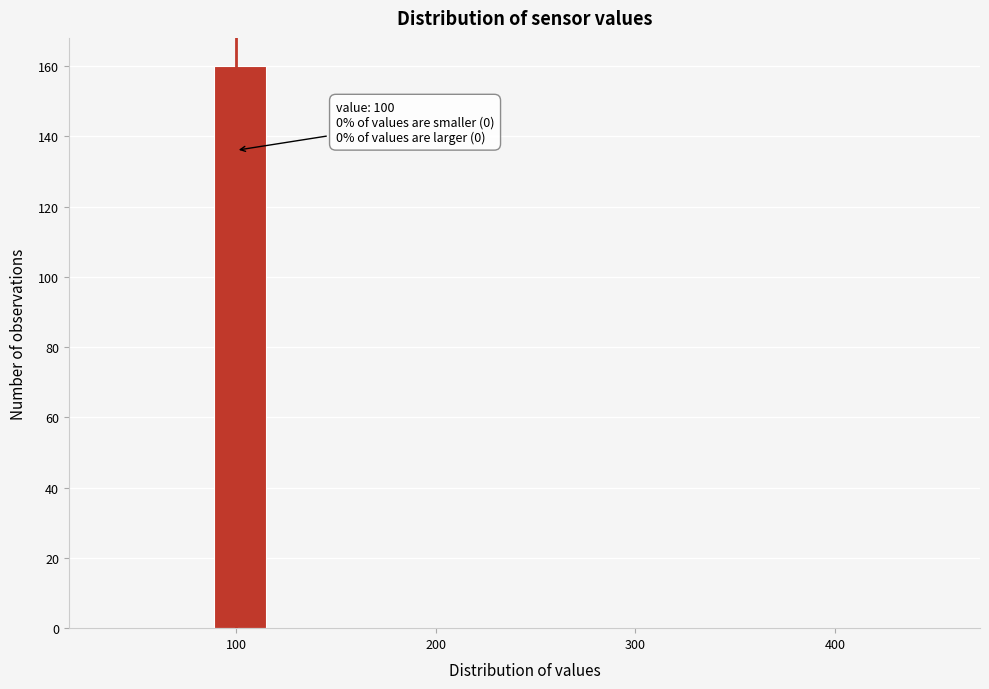

Around what value on the x-axis is the tallest bar? Give the approximate position of its centre, as read against the axis.

100